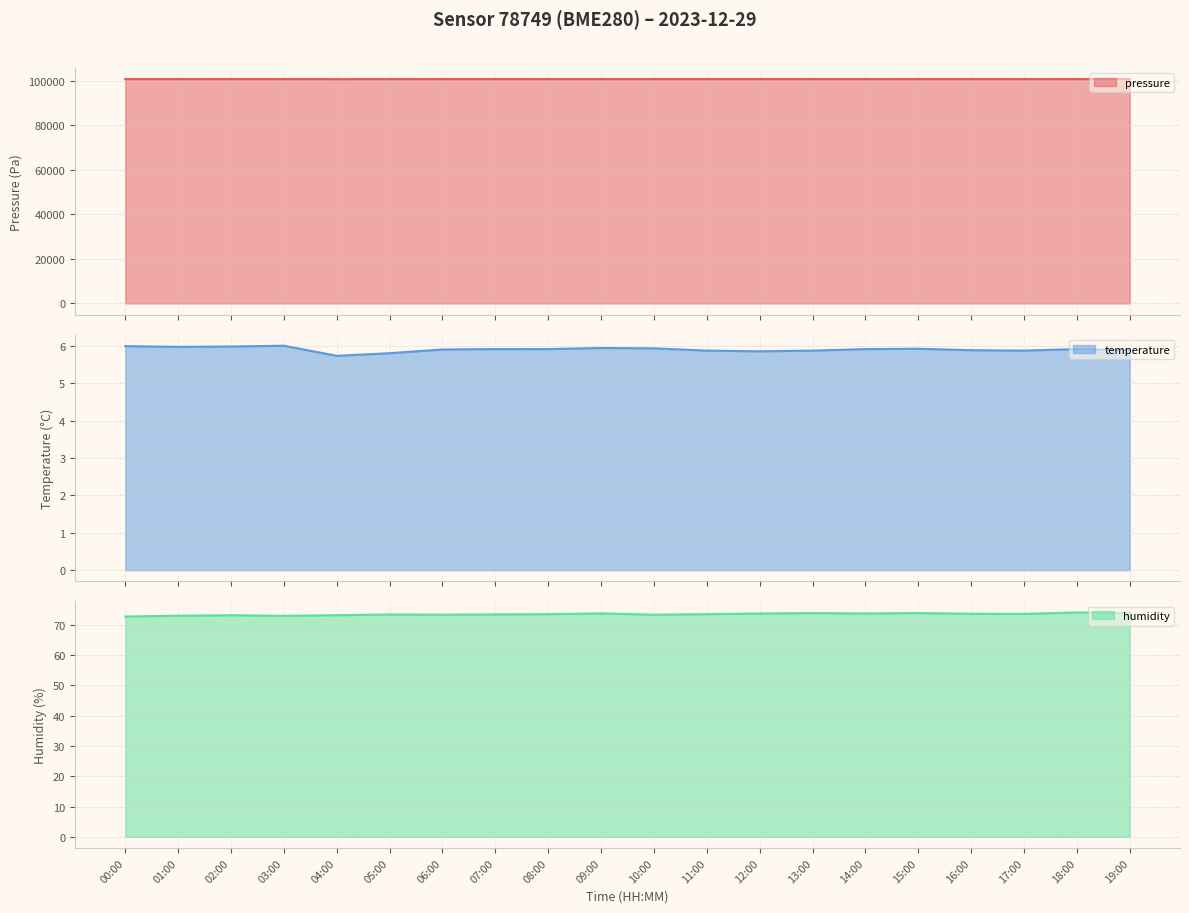

Reading left to right, transcribe all the data shown in this chart.

pressure: 00:00=100834.5	01:00=100838.0	02:00=100842.3	03:00=100841.4	04:00=100795.2	05:00=100823.1	06:00=100844.9	07:00=100844.0	08:00=100835.3	09:00=100835.3	10:00=100838.8	11:00=100843.1	12:00=100847.5	13:00=100837.9	14:00=100836.2	15:00=100842.2	16:00=100847.5	17:00=100837.9	18:00=100840.5	19:00=100839.6
temperature: 00:00=6.0	01:00=6.0	02:00=6.0	03:00=6.0	04:00=5.7	05:00=5.8	06:00=5.9	07:00=5.9	08:00=5.9	09:00=6.0	10:00=5.9	11:00=5.9	12:00=5.9	13:00=5.9	14:00=5.9	15:00=5.9	16:00=5.9	17:00=5.9	18:00=5.9	19:00=5.9
humidity: 00:00=72.8	01:00=73.0	02:00=73.2	03:00=73.0	04:00=73.2	05:00=73.4	06:00=73.4	07:00=73.5	08:00=73.5	09:00=73.8	10:00=73.3	11:00=73.5	12:00=73.8	13:00=73.9	14:00=73.8	15:00=73.9	16:00=73.7	17:00=73.6	18:00=74.1	19:00=73.9